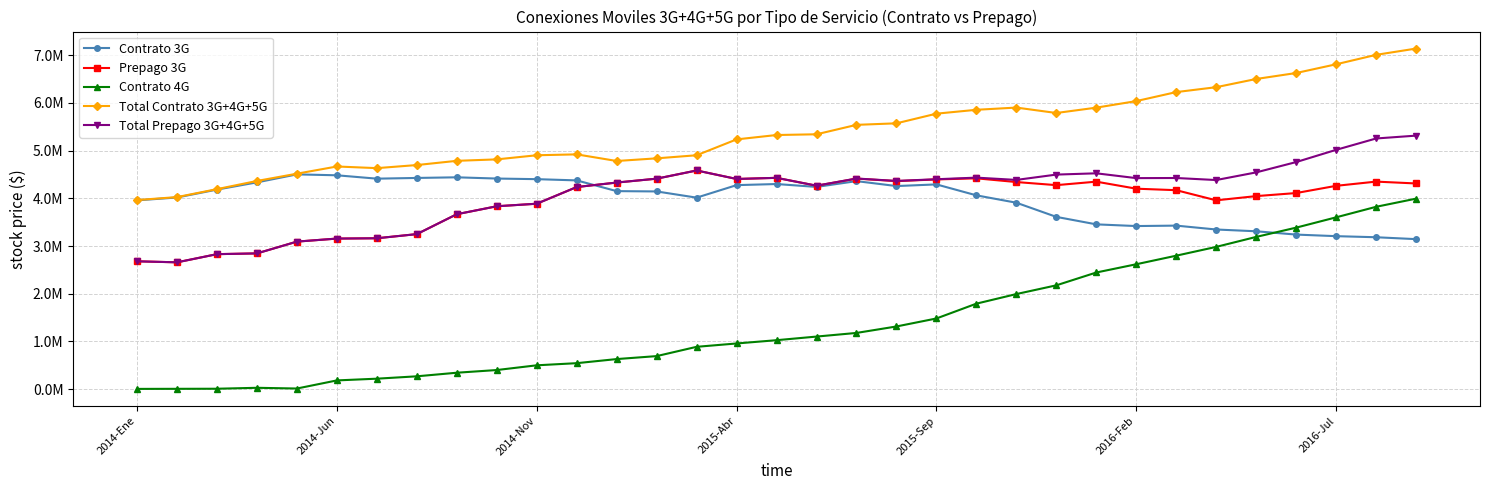

Rank the categories by Contrato 3G value from lowest to highest.

32, 31, 30, 29, 28, 27, 25, 26, 24, 23, 22, 2014-Ene, 14, 2014-Jun, 21, 13, 12, 2014-Nov, 17, 19, 15, 20, 16, 2015-Abr, 18, 11, 10, 2016-Jul, 9, 7, 8, 2016-Feb, 2015-Sep